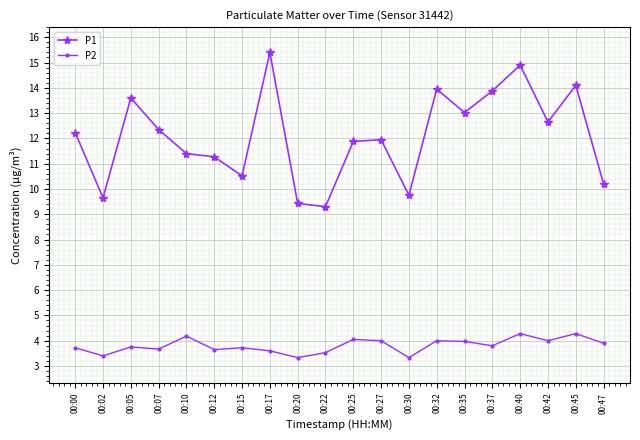

True or false: P2 has more than 2 interior local peaks.

True